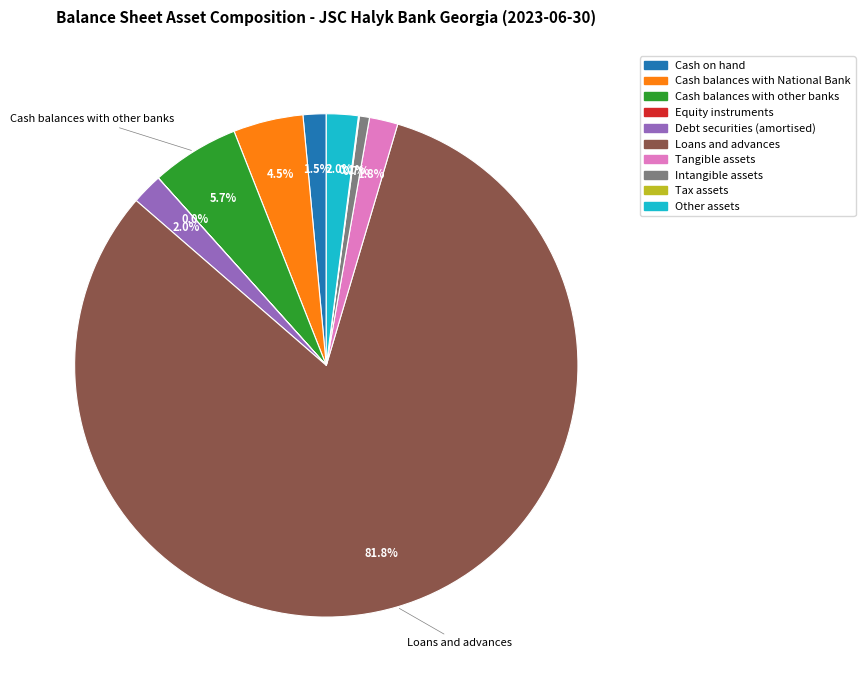

Is there a majority slice in this chart?

Yes